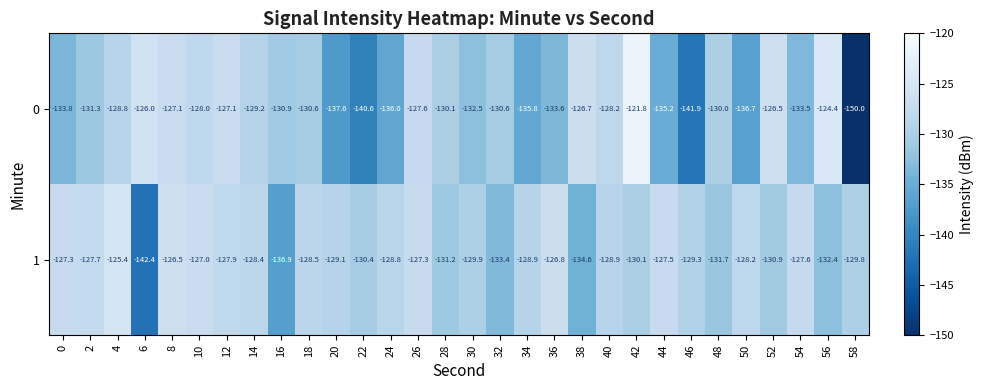

Is the value of 1 at 14 greater than the value of 0 at 46?

Yes